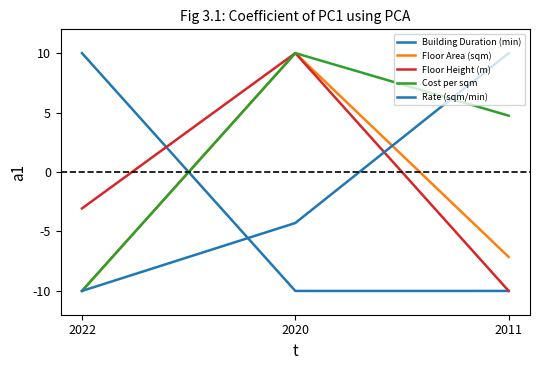

Does the chart display data point markers on the line(s)?

No